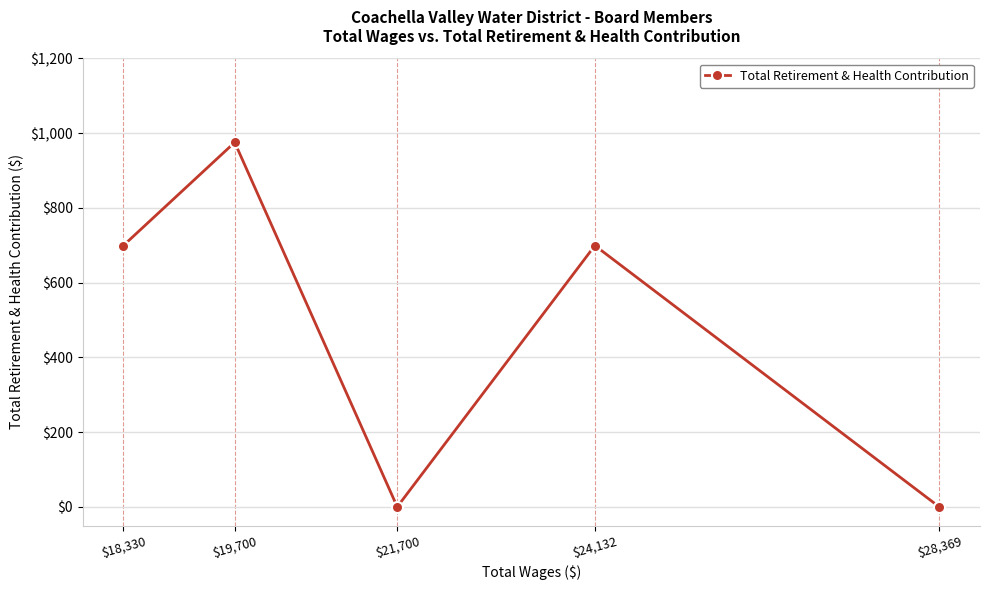

List the labels in order of value, smallest first.

$28,369, $21,700, $24,132, $18,330, $19,700